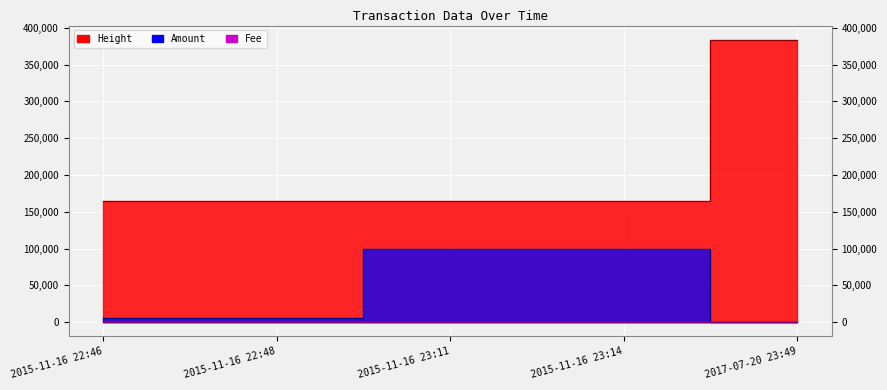

Reading right to left, extract all data points from this chart.

Amount: 2017-07-20 23:49=0	2015-11-16 23:14=99999	2015-11-16 23:11=100000	2015-11-16 22:48=4998	2015-11-16 22:46=4999
Height: 2017-07-20 23:49=383956	2015-11-16 23:14=165357	2015-11-16 23:11=165356	2015-11-16 22:48=165355	2015-11-16 22:46=165353